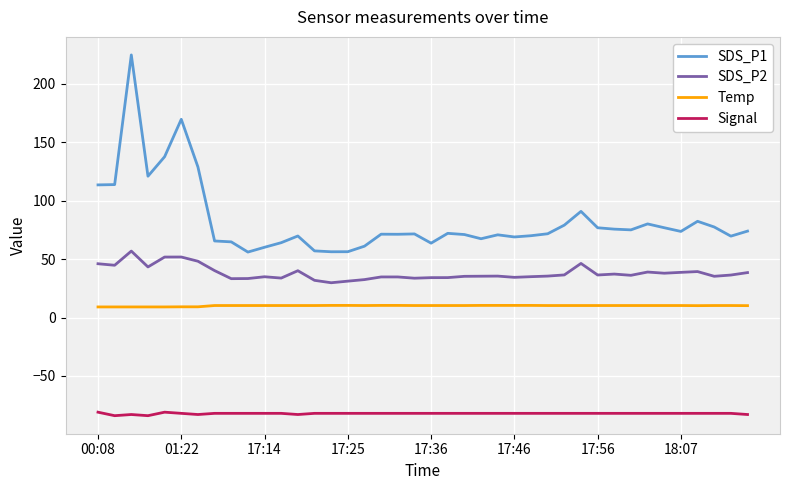

Which series has the largest total across all categories?

SDS_P1